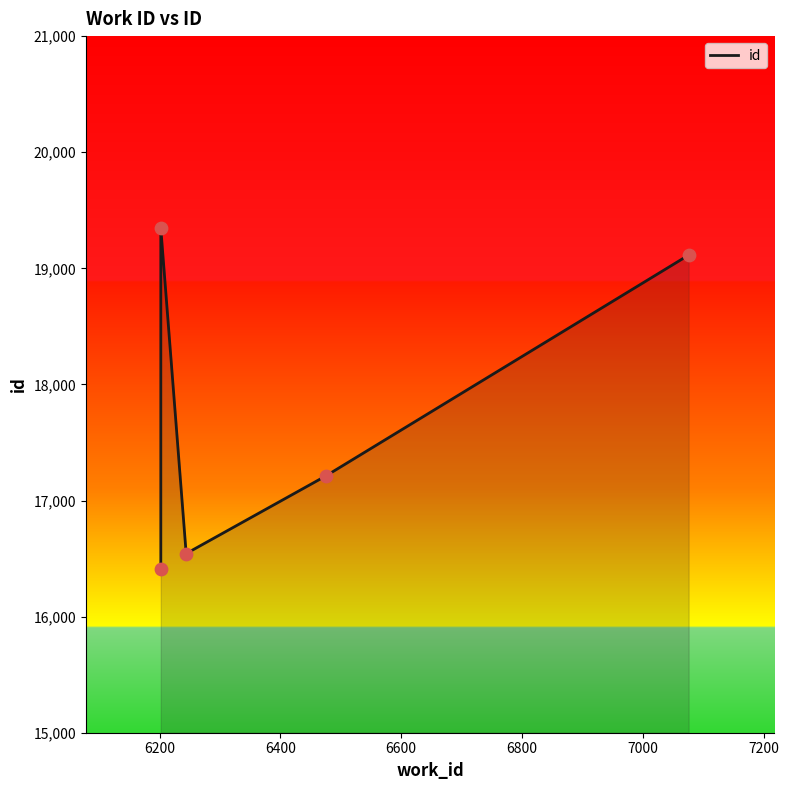

What is the change in value from 6200 to 6600?

-2133